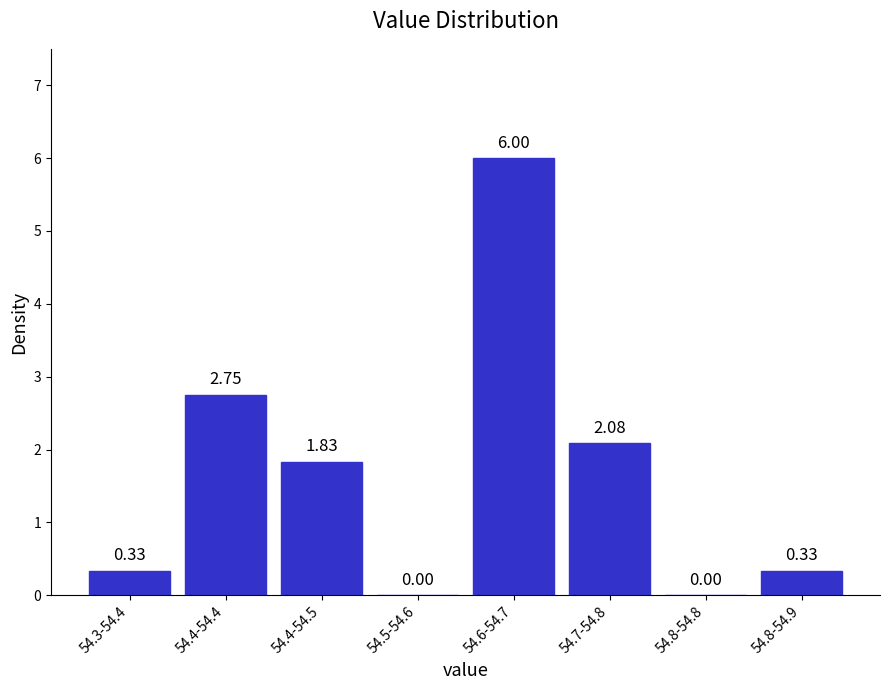

Which has a higher value, 54.3-54.4 or 54.4-54.4?

54.4-54.4